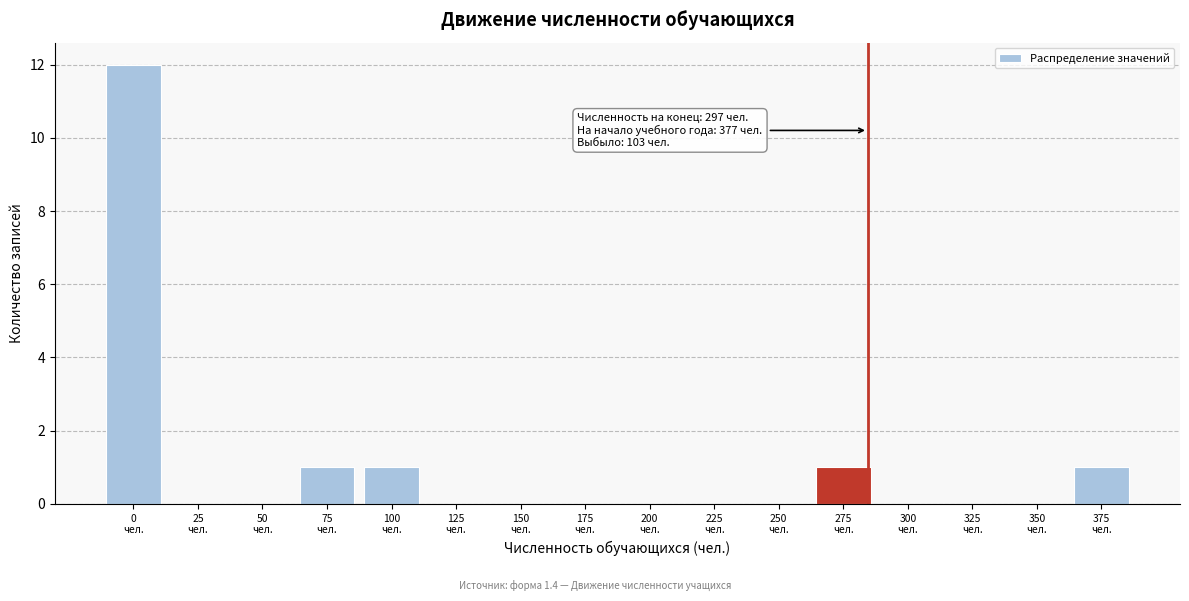

What is the sum of all values?

16